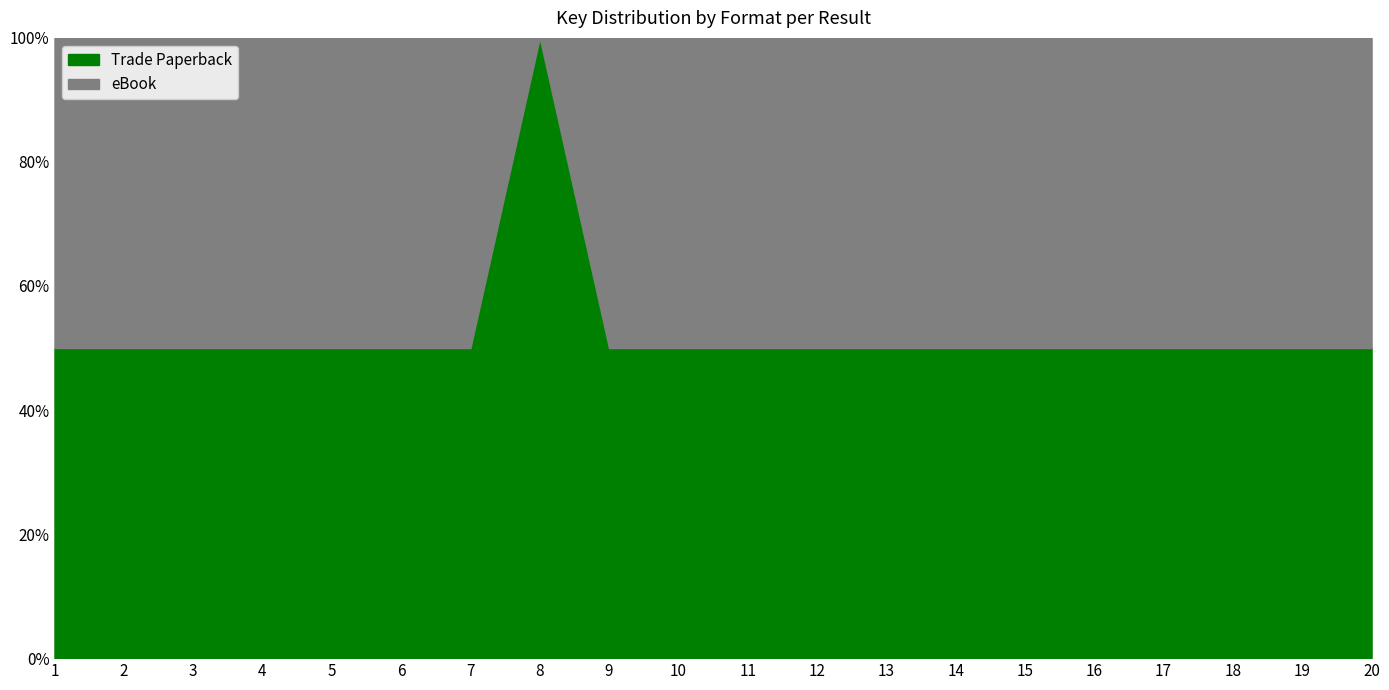

The eBook series shows 46088242 at 15. True or false?

True